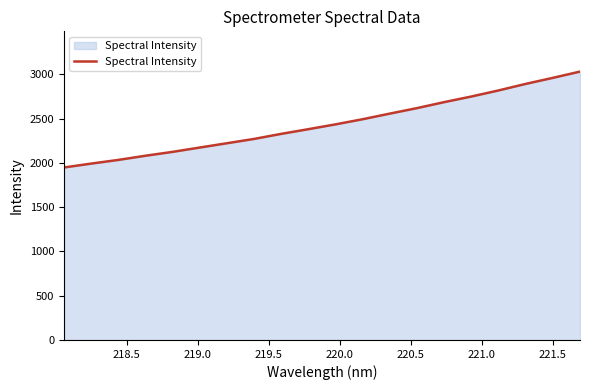

How many categories are shown in the chart?

20